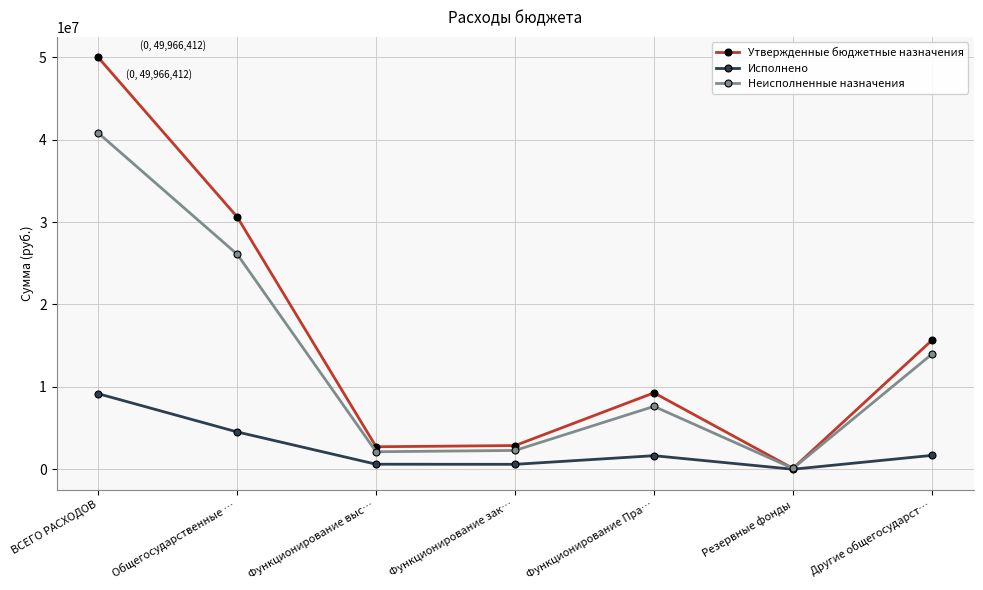

What are all the series names shown in the legend?

Утвержденные бюджетные назначения, Исполнено, Неисполненные назначения